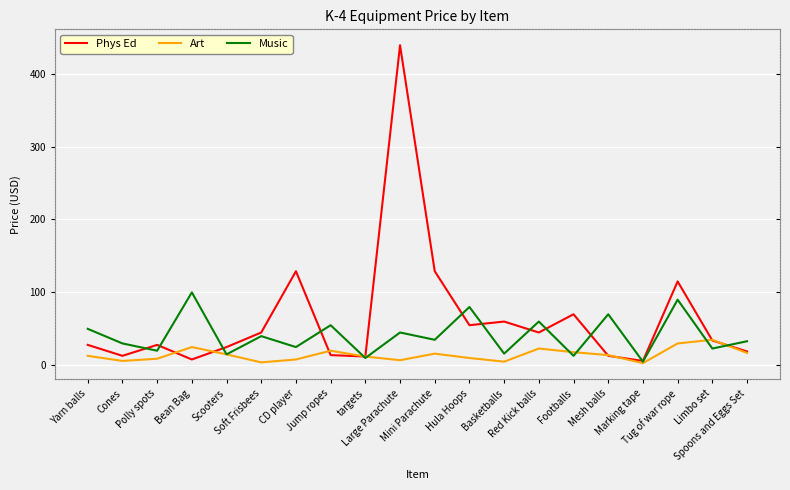

How many data points does each series have?

20